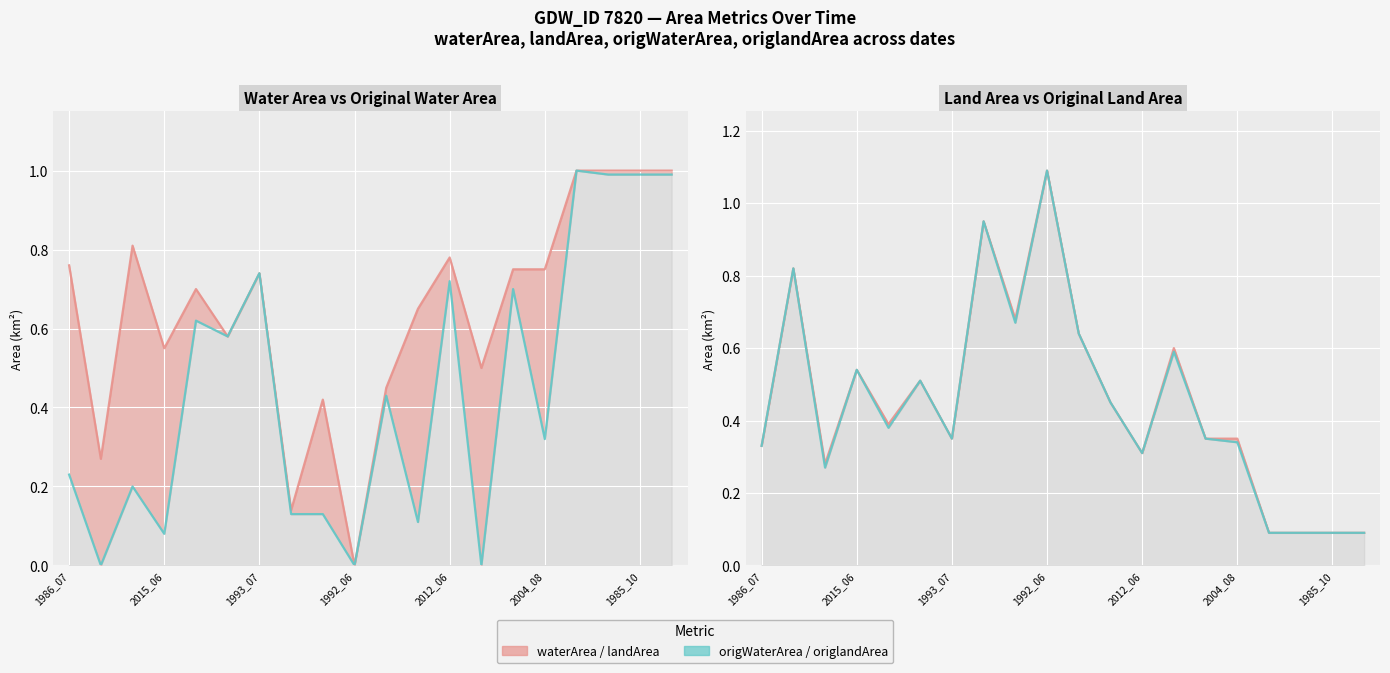

Is it true that landArea equals 1.3 at 2016_10?

False